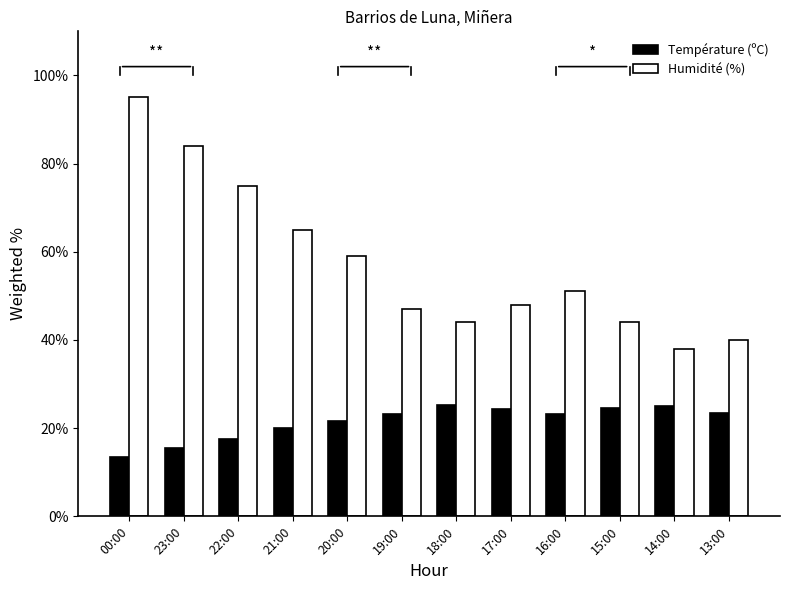

What are all the series names shown in the legend?

Température (ºC), Humidité (%)